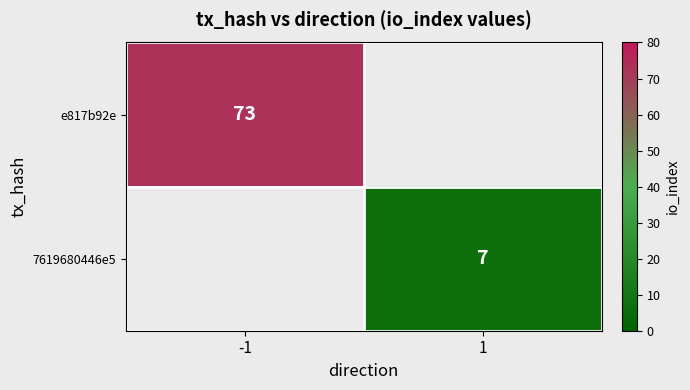

Is the value of e817b92e at -1 greater than the value of 7619680446e5 at 1?

Yes